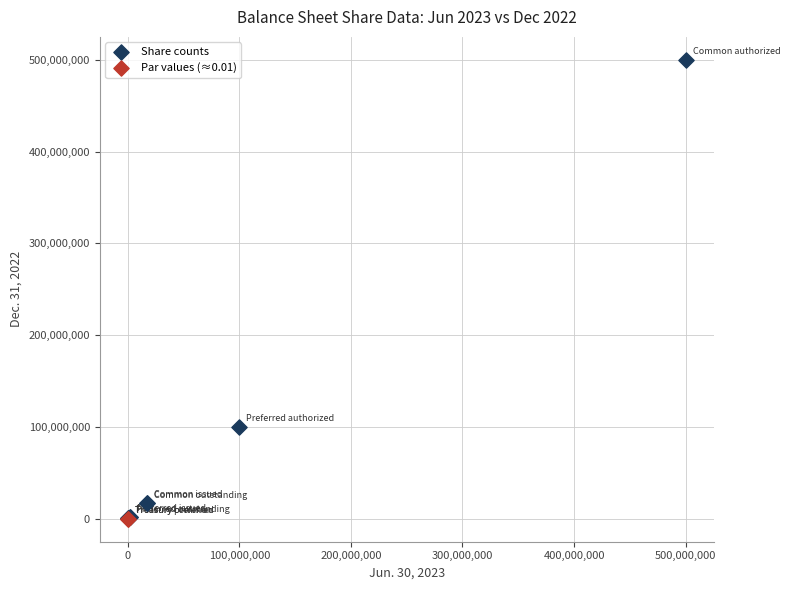

What are all the series names shown in the legend?

Share counts, Par values (≈0.01)